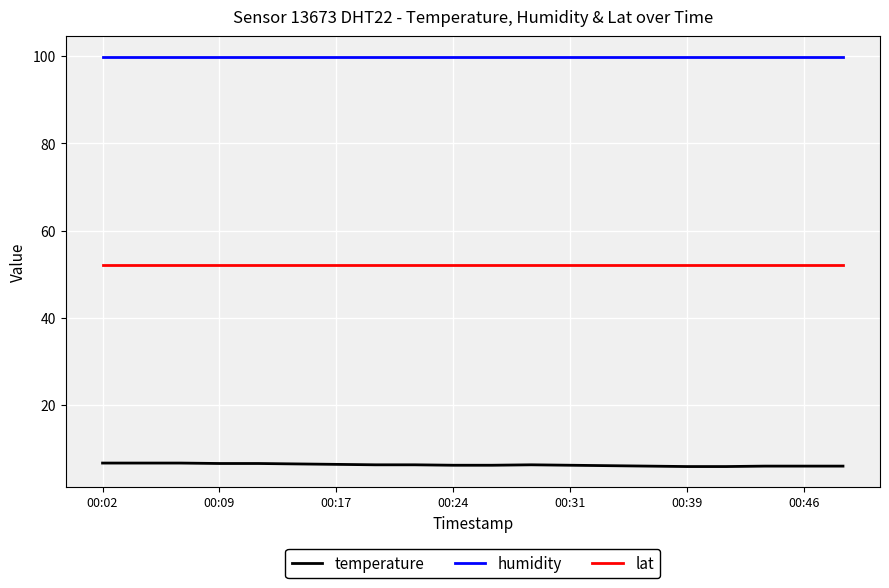

List the series in order of their overall mean, lowest first.

temperature, lat, humidity